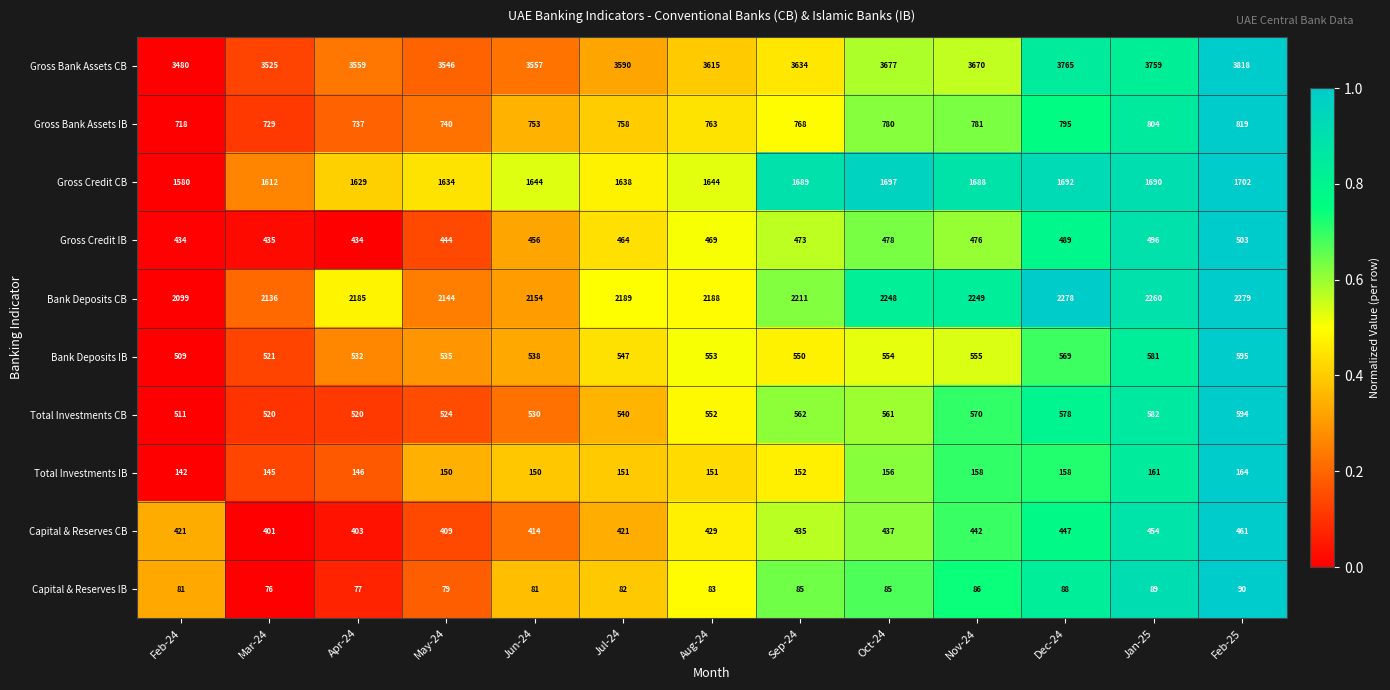

At which category is the sum across all series the highest?

Feb-25